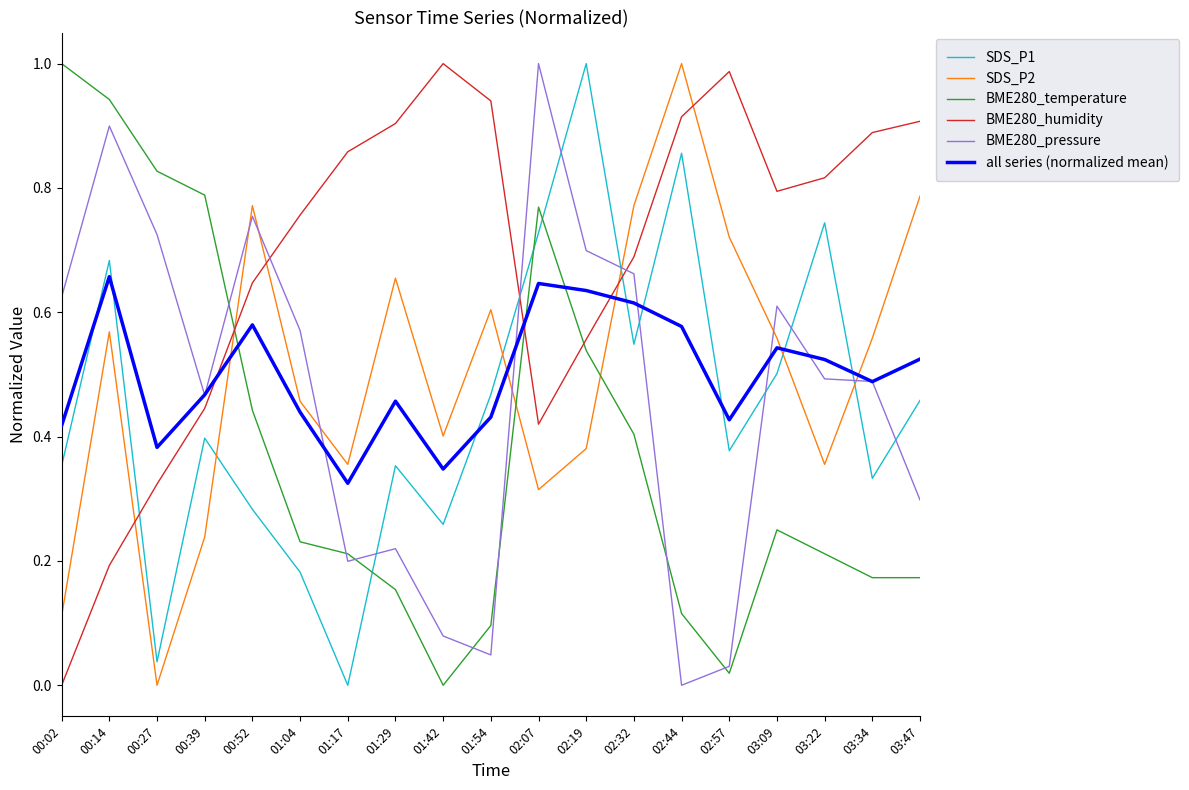

After their last crossing, which series has the higher values: BME280_humidity or all series (normalized mean)?

BME280_humidity